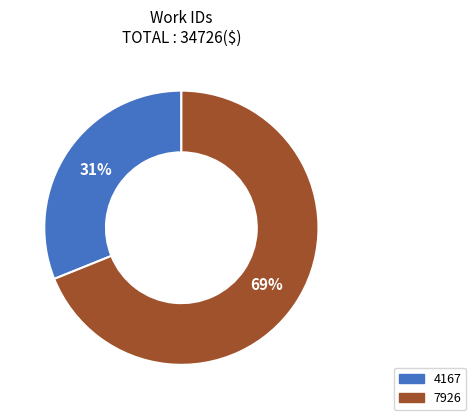

To the nearest percent, what percentage of the pie is 4167?

31%